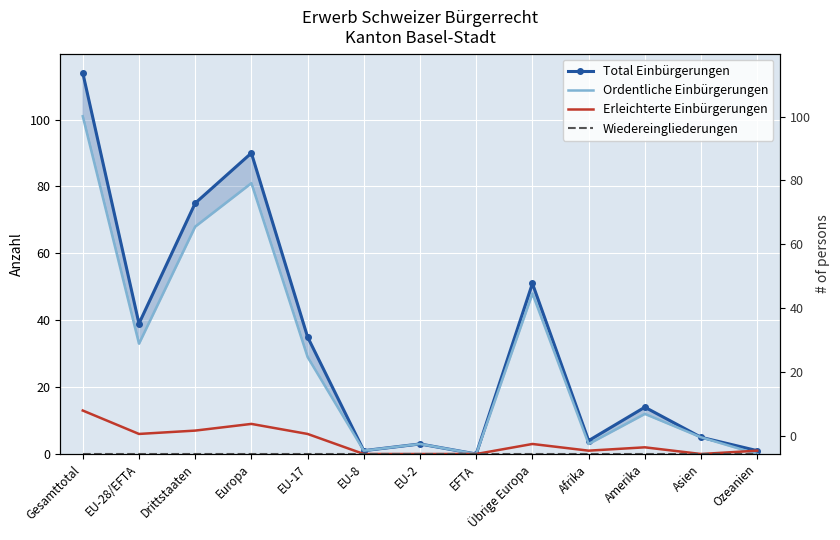

Is the value of Ordentliche Einbürgerungen at Asien greater than the value of Wiedereingliederungen at Übrige Europa?

Yes